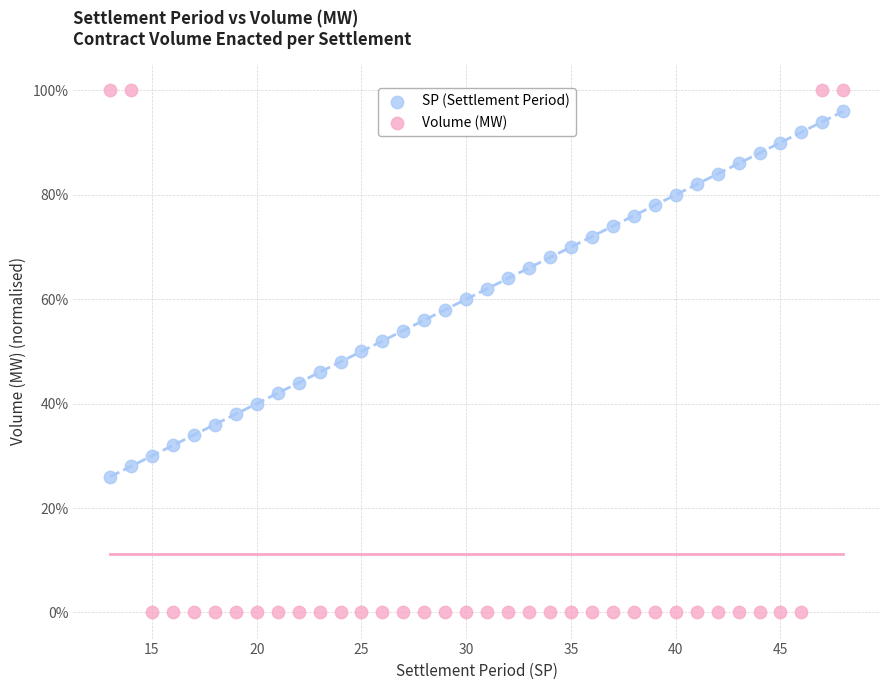

What are all the series names shown in the legend?

SP (Settlement Period), Volume (MW)